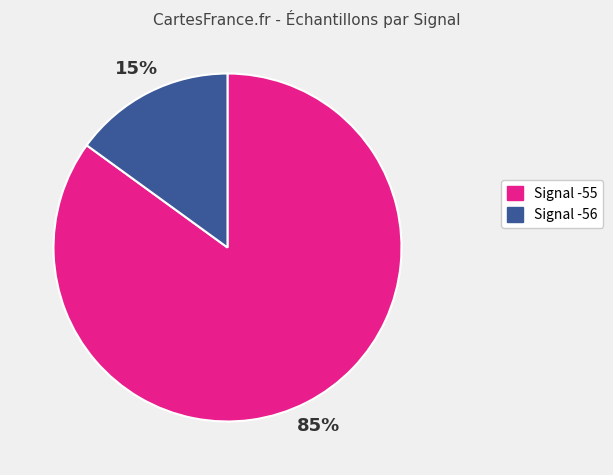

To the nearest percent, what is the average slice percentage?

50%